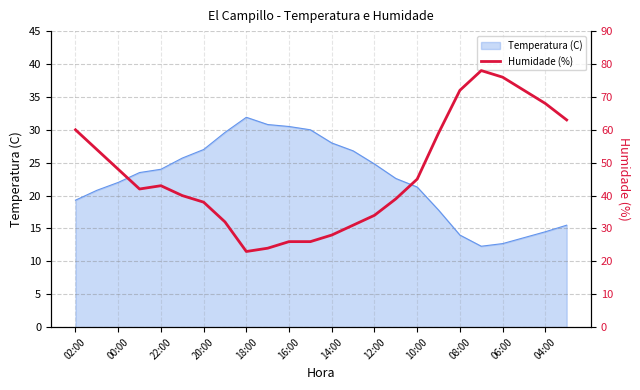

True or false: Temperatura (C) has a value of 8.2 at 20:00.

False